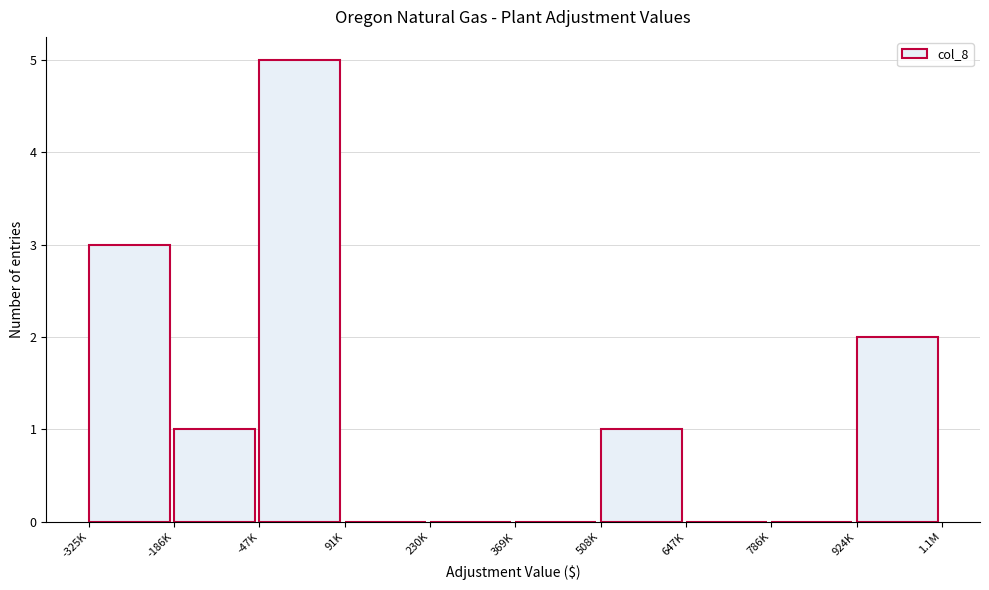

Reading left to right, transcribe all the data shown in this chart.

-325K=3	-186K=1	-47K=5	91K=0	230K=0	369K=0	508K=1	647K=0	786K=0	924K=2